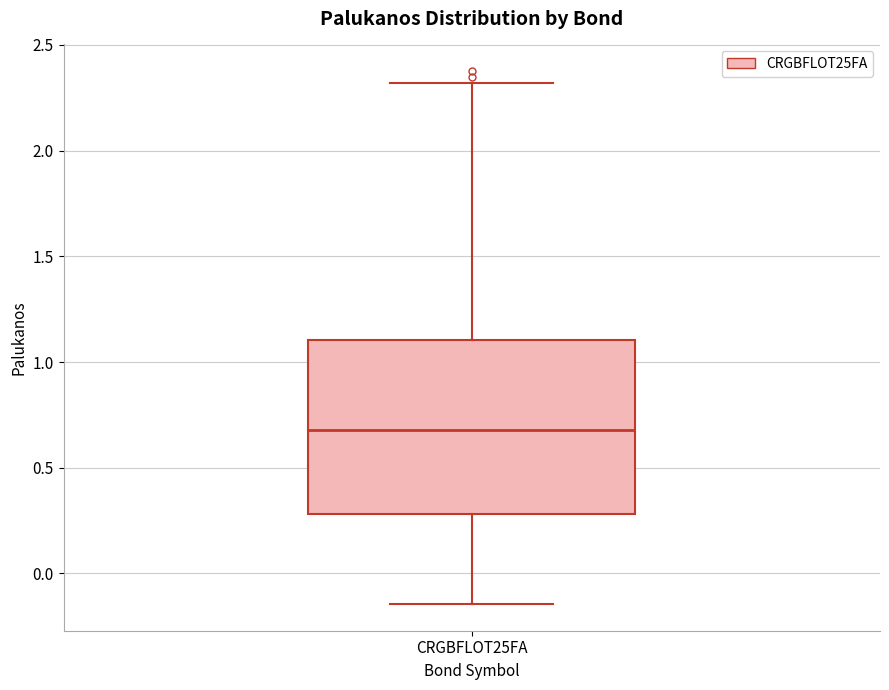

Where is the lower edge of the box for CRGBFLOT25FA on the y-axis? The values are not printed on the chart, so give them approximately, as read against the axis.

0.30